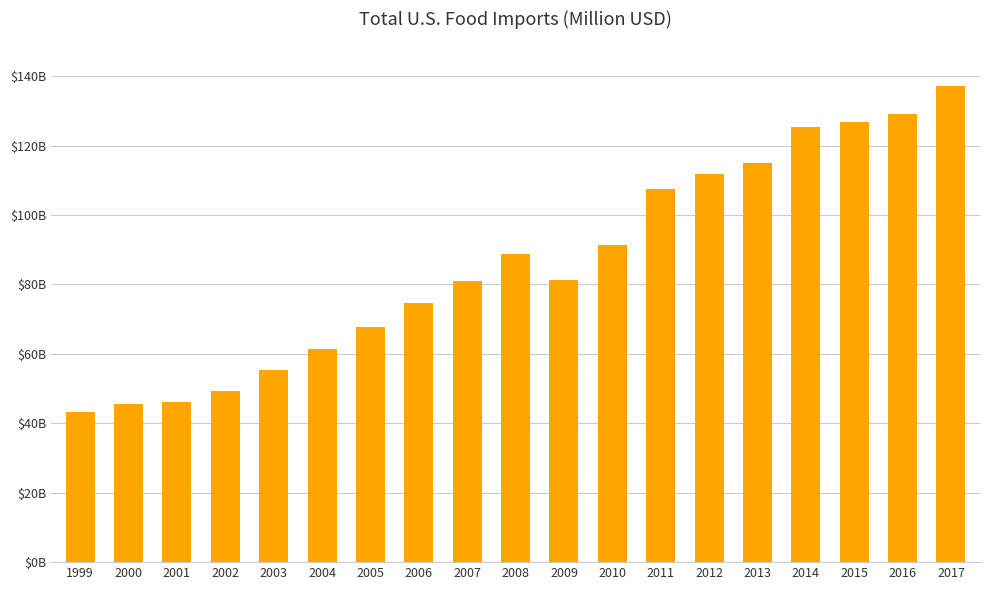

The chart shows a value of 49209.4 at 2002. True or false?

True